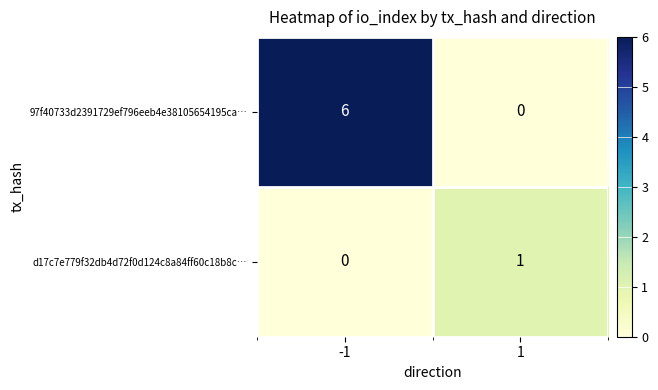

What is the average value of the 97f40733d2391729ef796eeb4e38105654195ca… series?

3